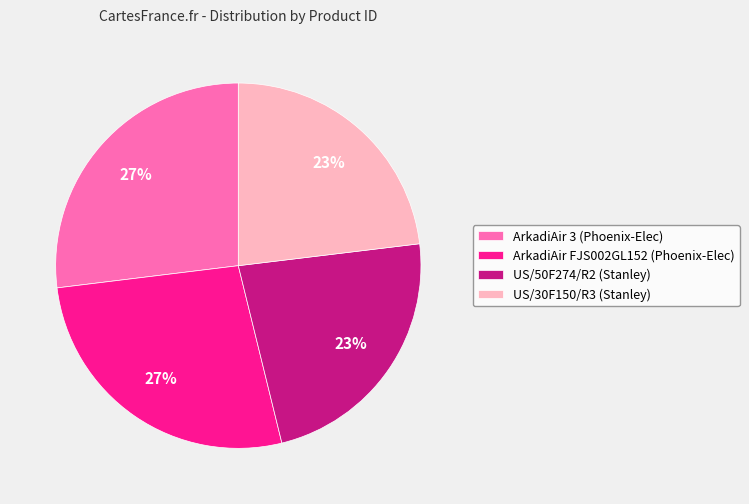

To the nearest percent, what percentage of the pie is US/30F150/R3 (Stanley)?

23%